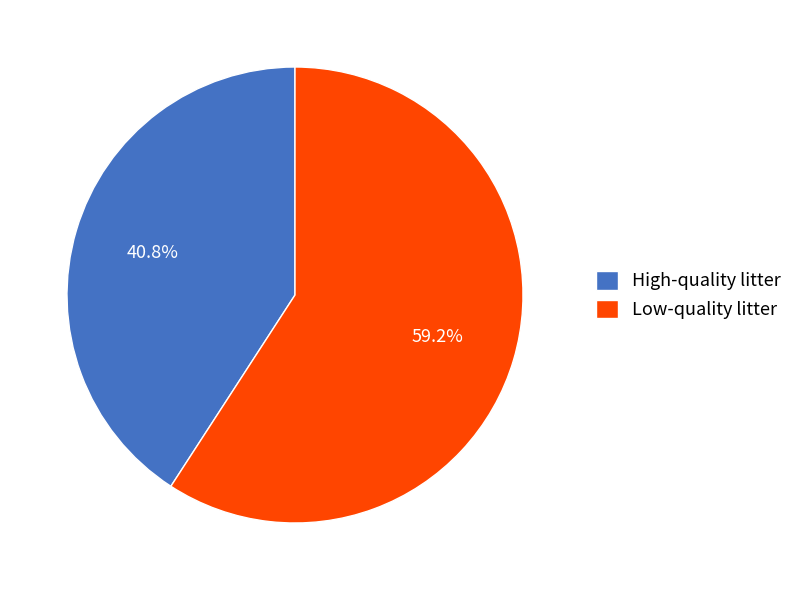

Rank the categories by value from lowest to highest.

High-quality litter, Low-quality litter